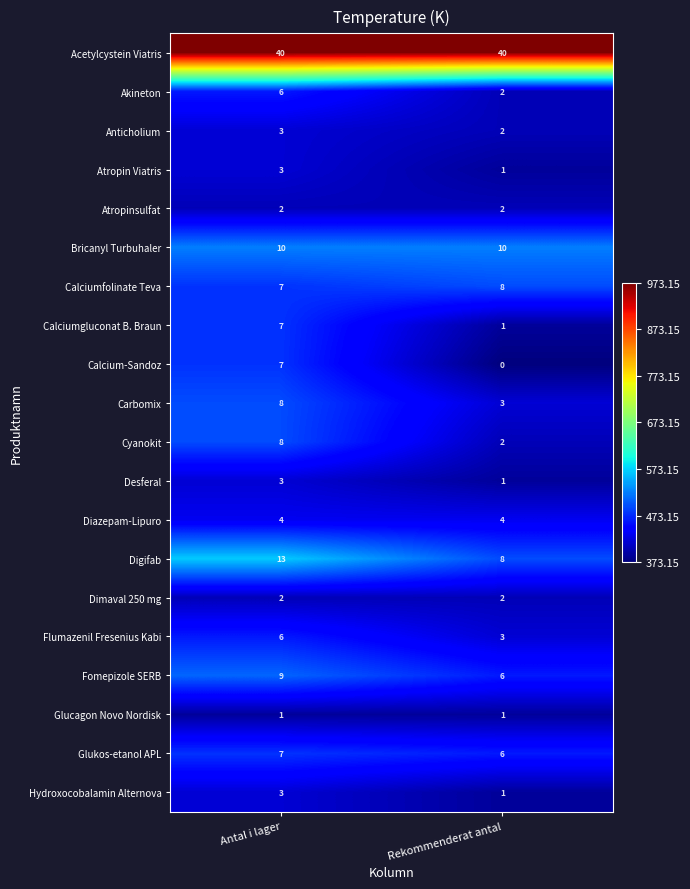

Which series has the largest total across all categories?

Acetylcystein Viatris